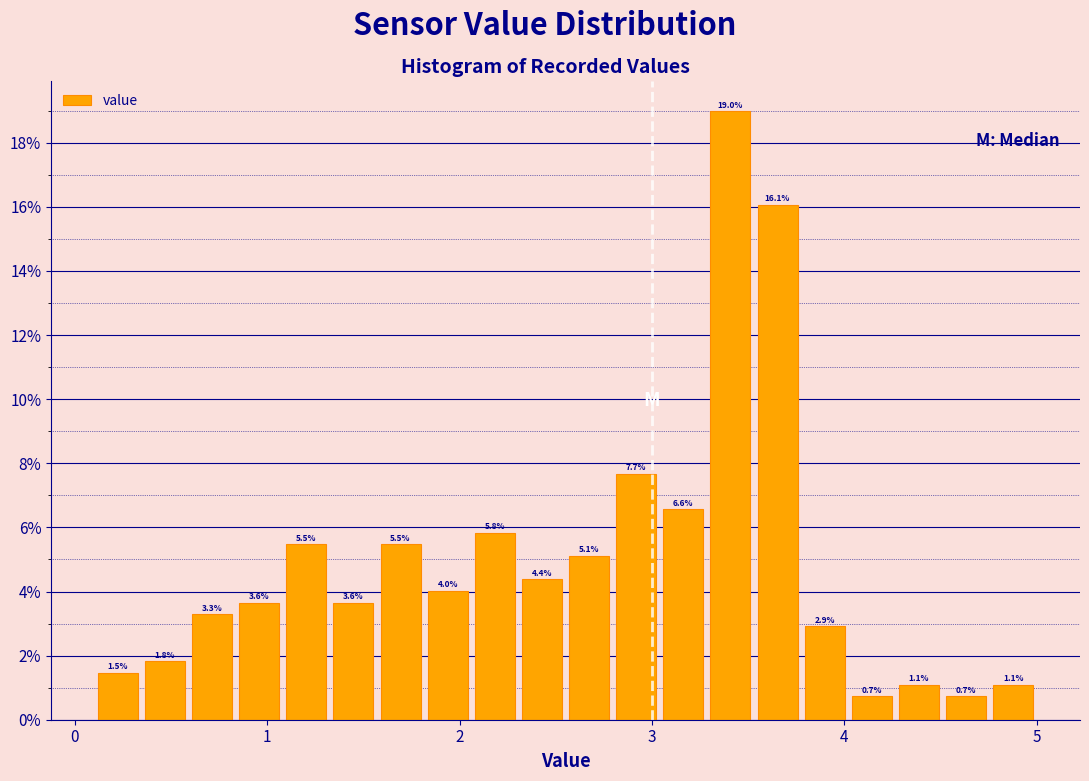

Around what value on the x-axis is the tallest bar? Give the approximate position of its centre, as read against the axis.

3.4